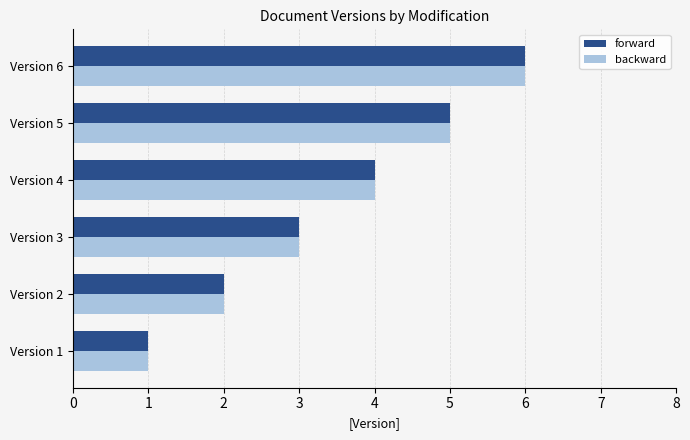

Rank the categories by forward value from lowest to highest.

Version 1, Version 2, Version 3, Version 4, Version 5, Version 6